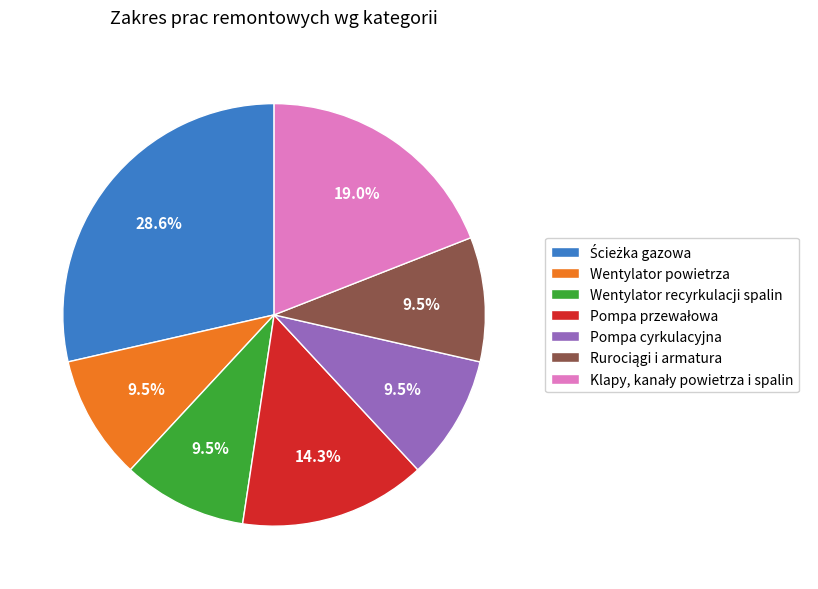

How many slices are in this pie chart?

7